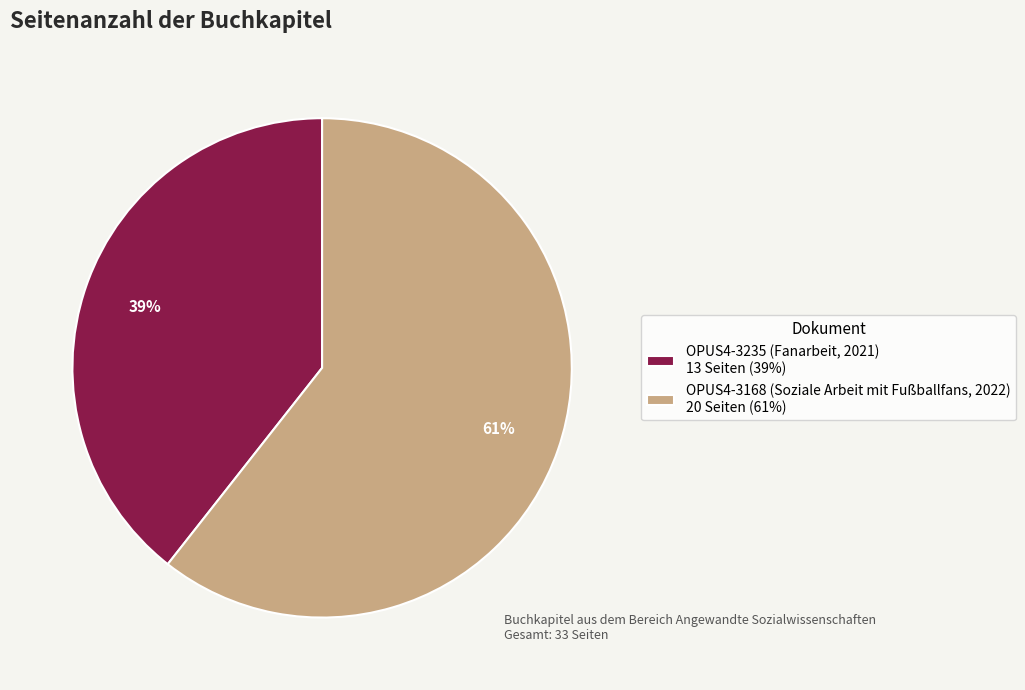

How many slices are in this pie chart?

2